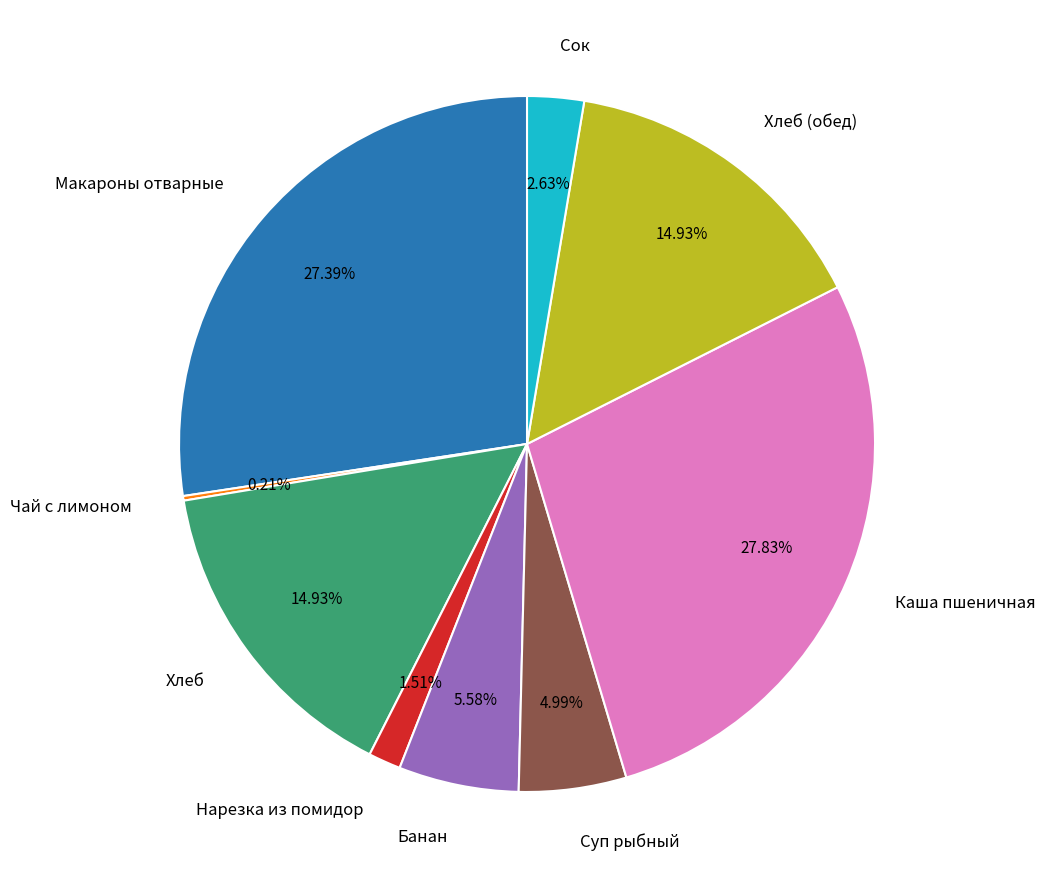

Combined, do Нарезка из помидор and Хлеб (обед) account for over 50%?

No